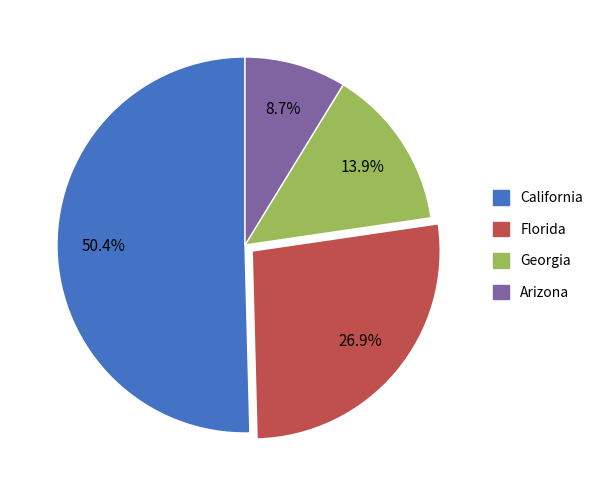

Is there a majority slice in this chart?

Yes